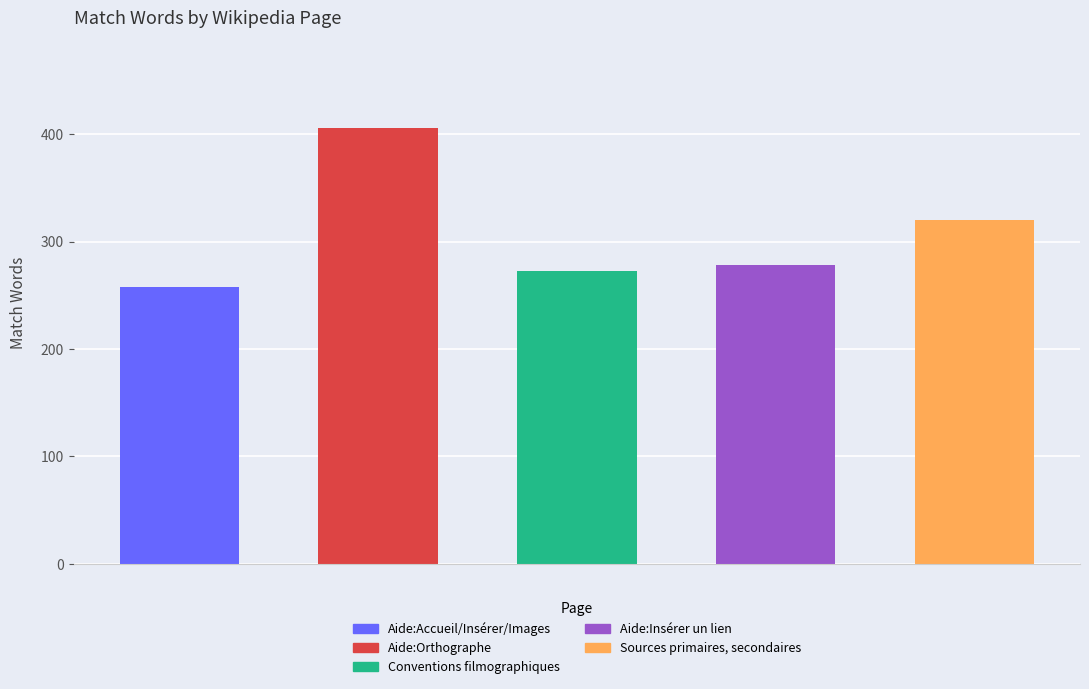

What is the value of the 1st bar from the left?

258